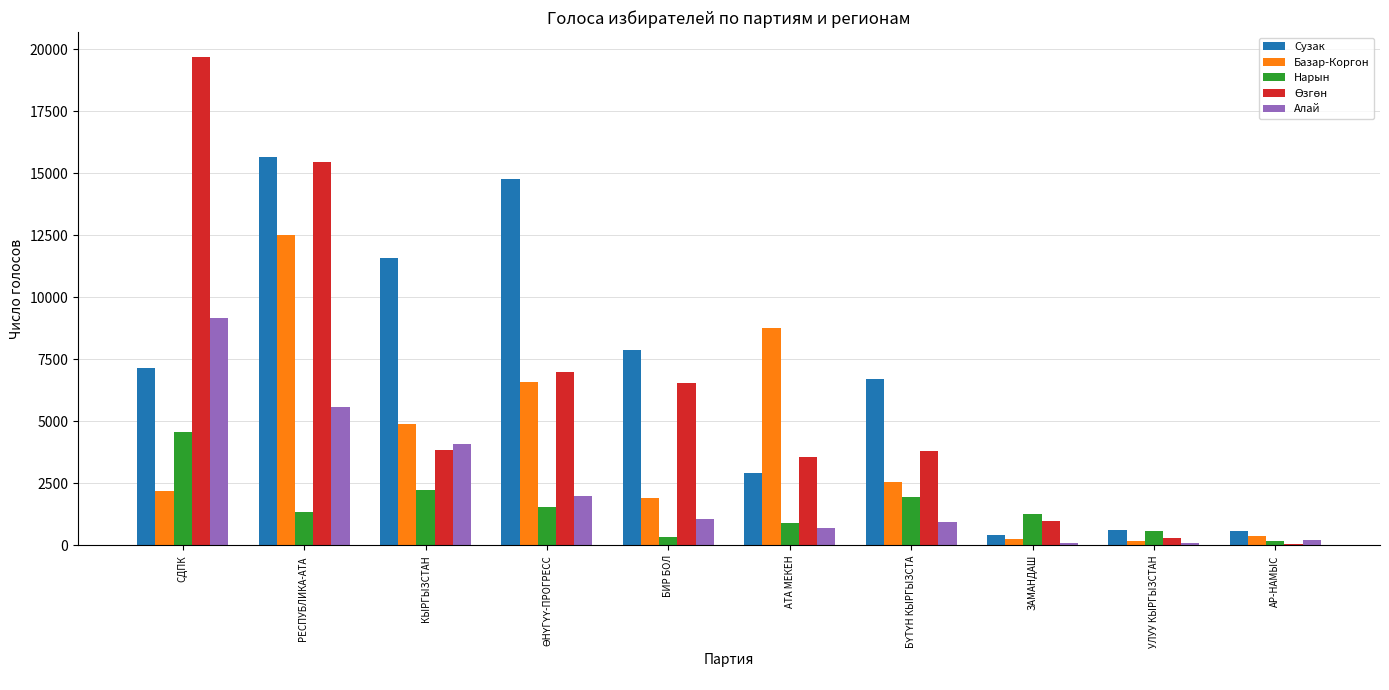

What is the sum of all Нарын values?

14974